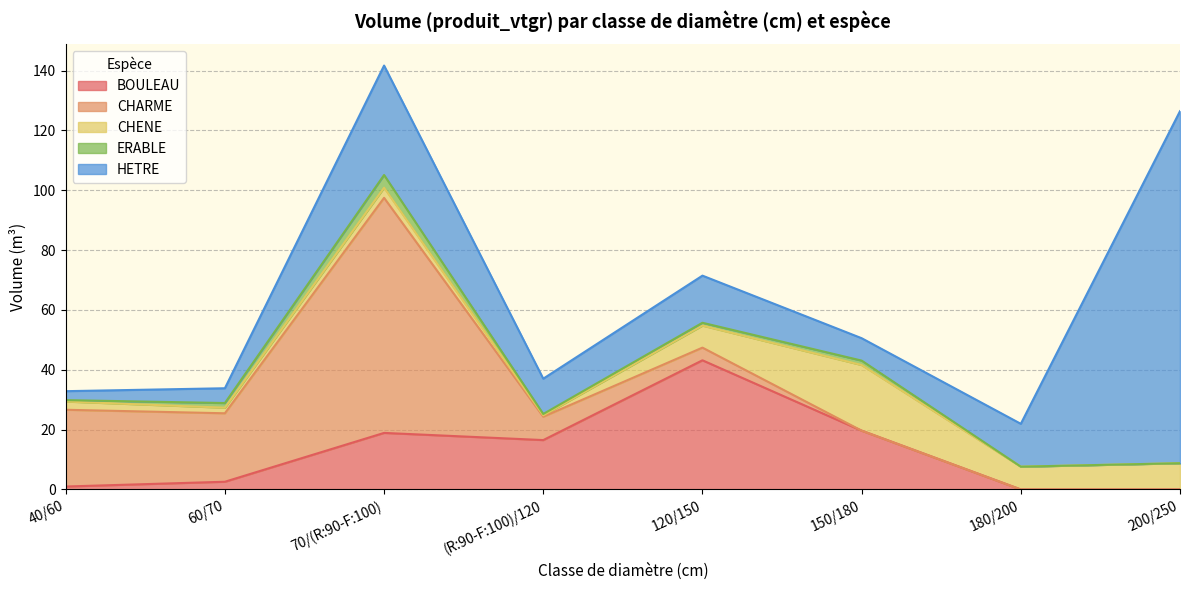

Reading right to left, list all the values displayed in this chart.

BOULEAU: 0.0	0.0	19.7	43.2	16.5	18.9	2.6	1.0
CHARME: 0.0	0.0	0.0	4.2	7.8	78.5	22.9	25.6
CHENE: 8.8	7.6	21.9	7.4	0.5	3.4	1.9	2.8
ERABLE: 0.0	0.0	1.5	0.9	0.4	4.2	1.6	0.5
HETRE: 117.6	14.3	7.5	15.7	11.8	36.6	4.9	3.0